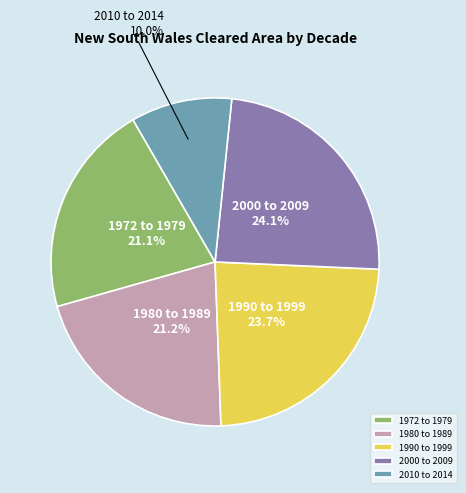

Approximately how many times larger is the value at 1980 to 1989 compared to 1990 to 1999?

0.9